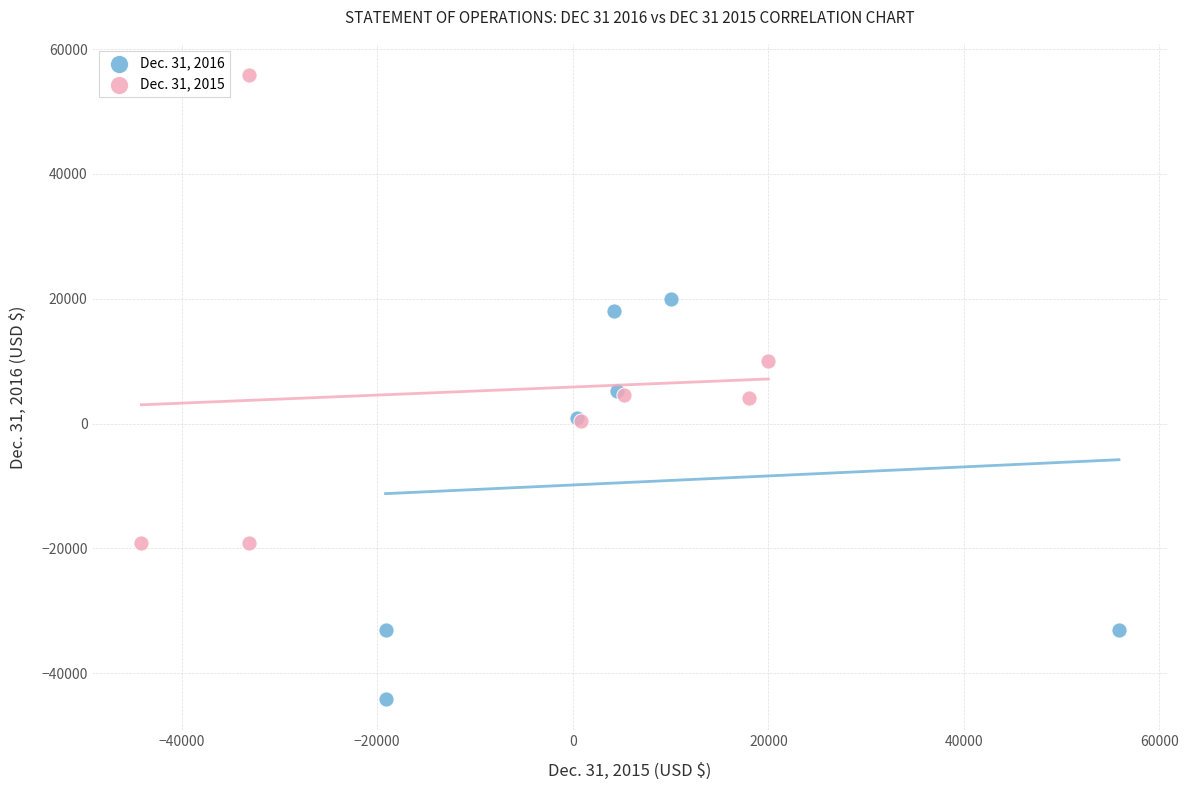

Which series has the widest spread of Y values?

Dec. 31, 2015